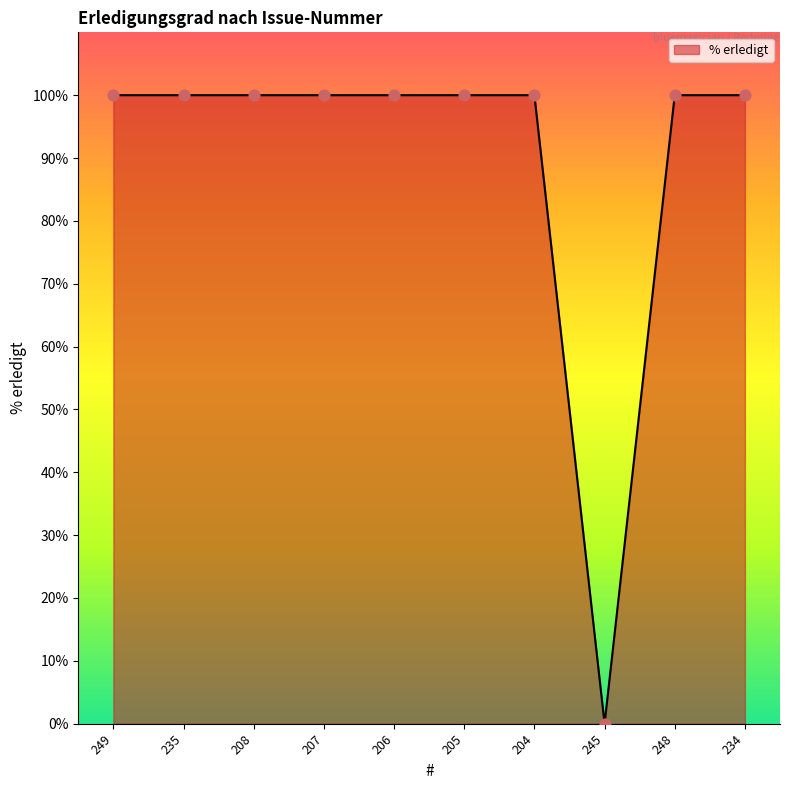

What is the ratio of the value at 206 to the value at 234?

1.0